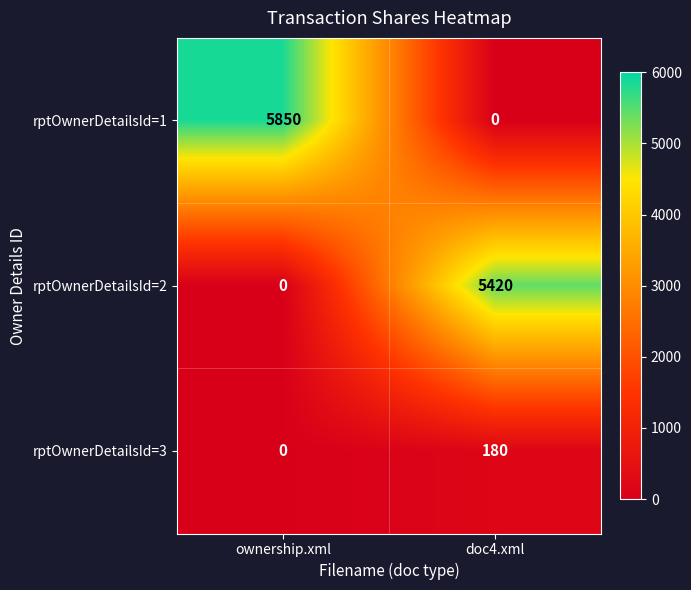

What is the spread (max minus min) of values at ownership.xml?

5850